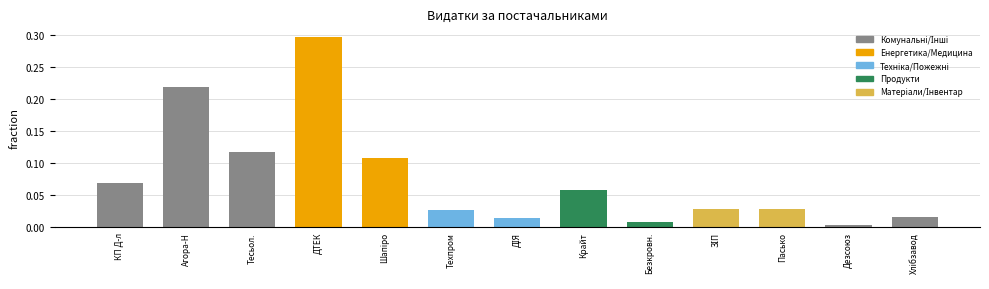

The value at ДТЕК is 0.3. True or false?

True